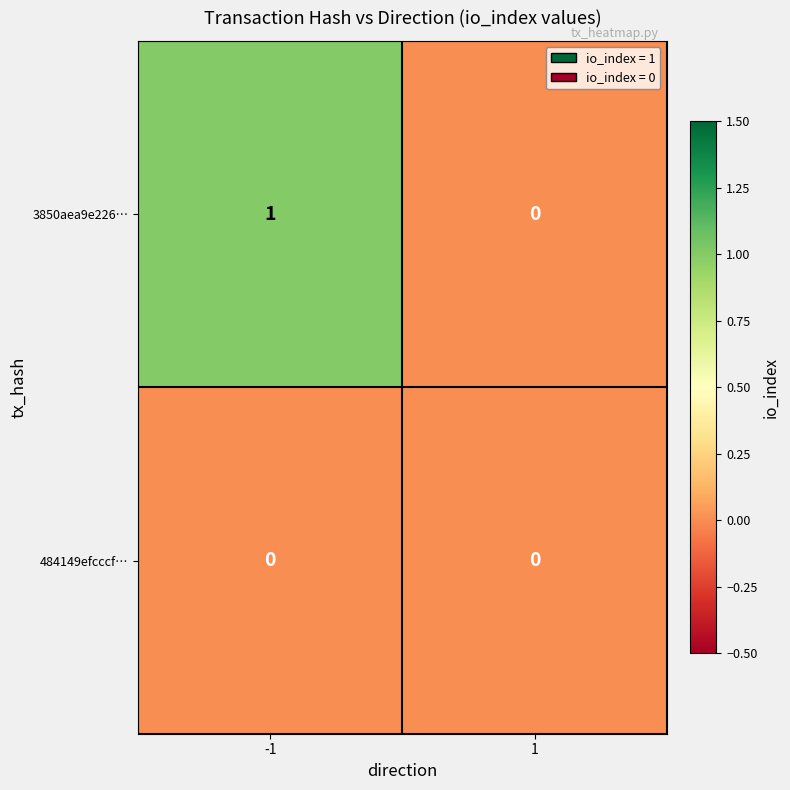

What is the greatest value displayed?

1